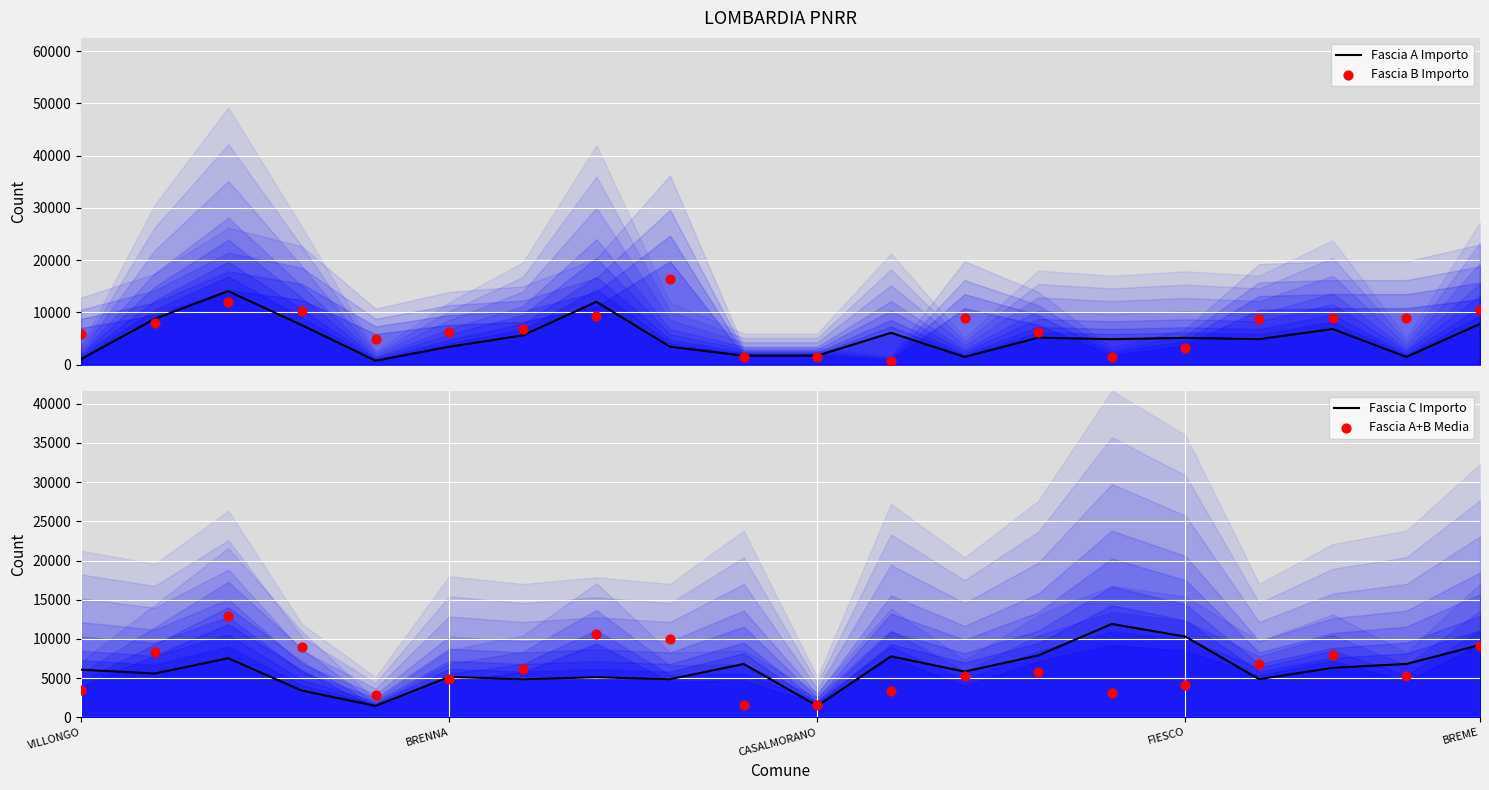

Which series has the largest total across all categories?

Fascia B Importo